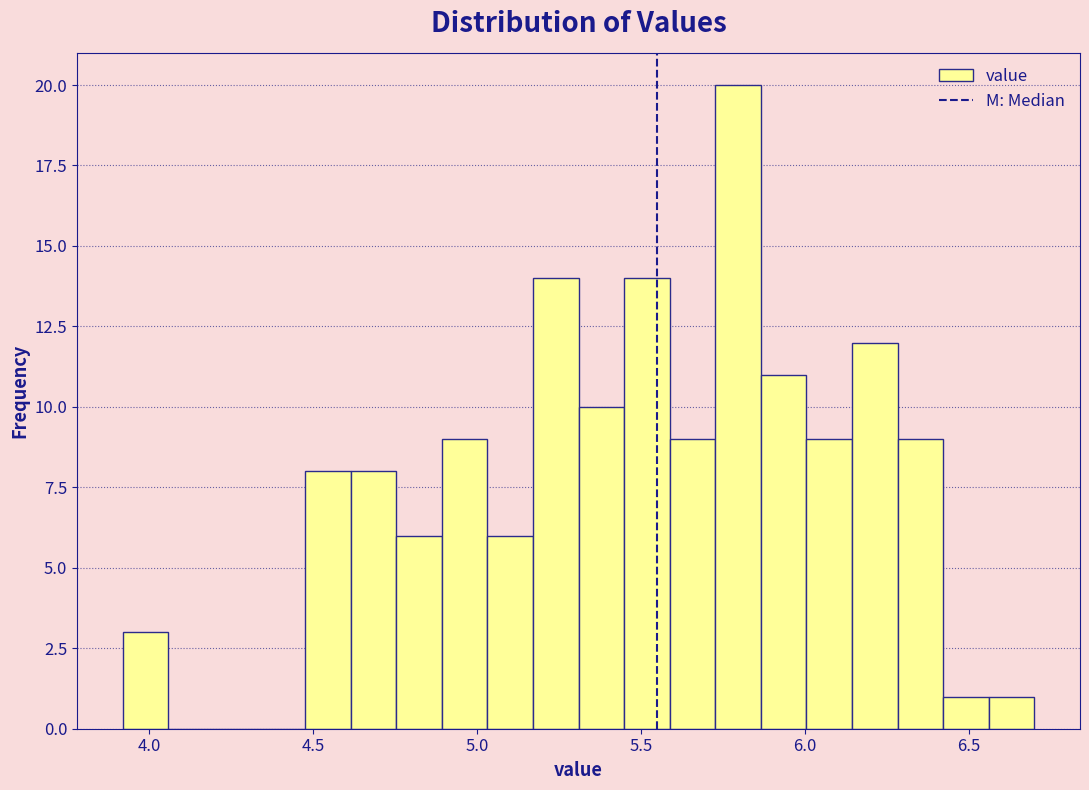

Around what value on the x-axis is the tallest bar? Give the approximate position of its centre, as read against the axis.

5.80